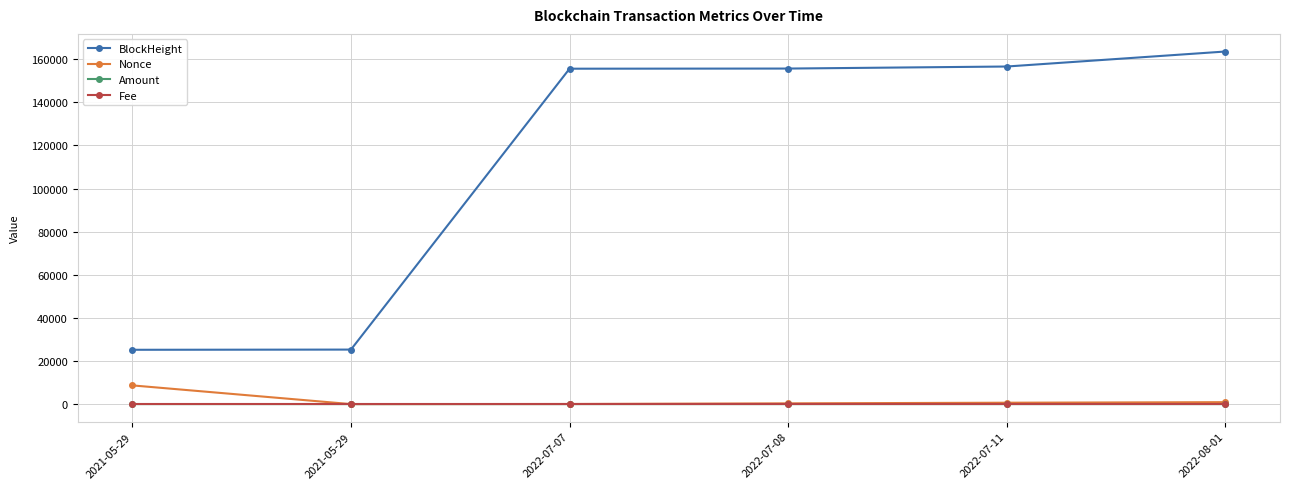

The BlockHeight series shows 25287.0 at 2021-05-29. True or false?

True